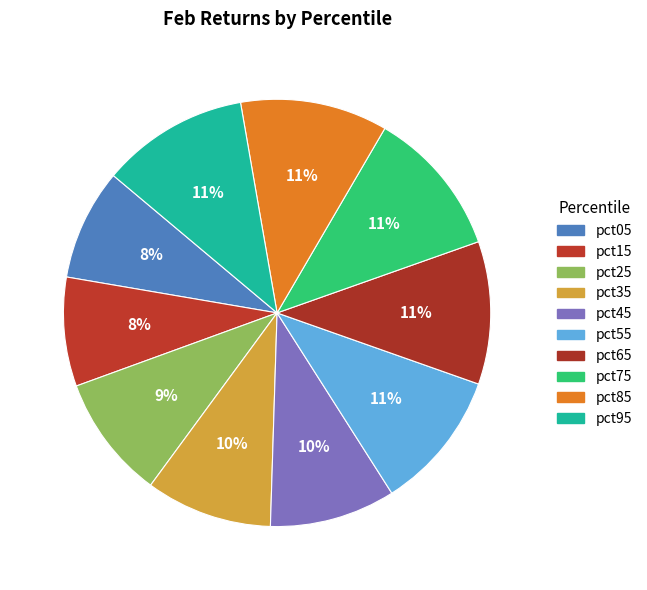

What is the largest slice in the pie chart?

pct75